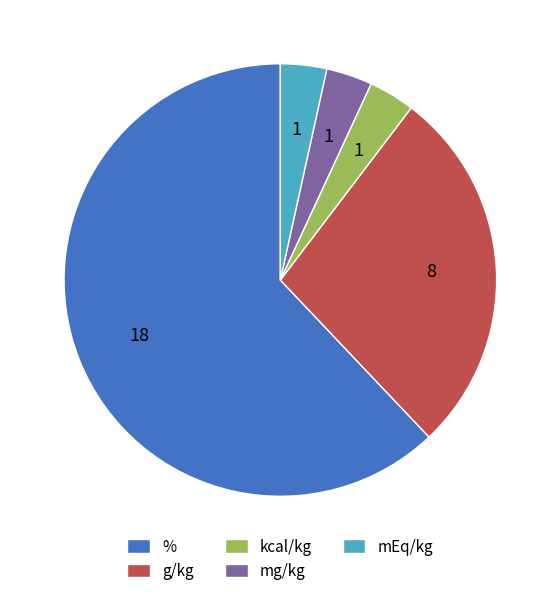

Does any single category account for the majority?

Yes